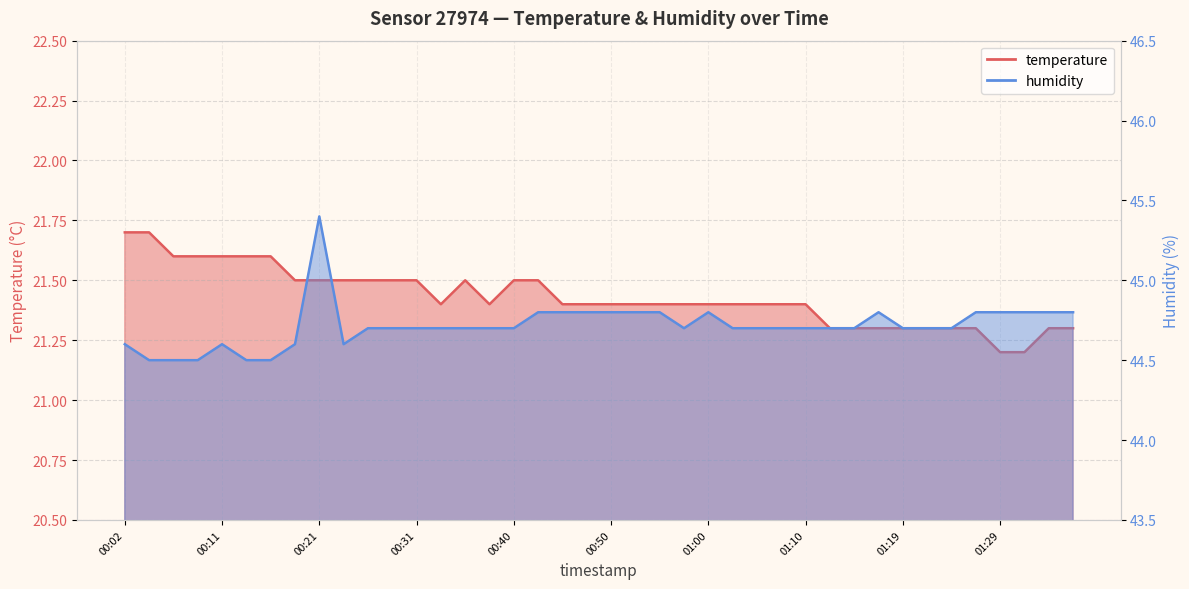

Which series has the largest total across all categories?

humidity